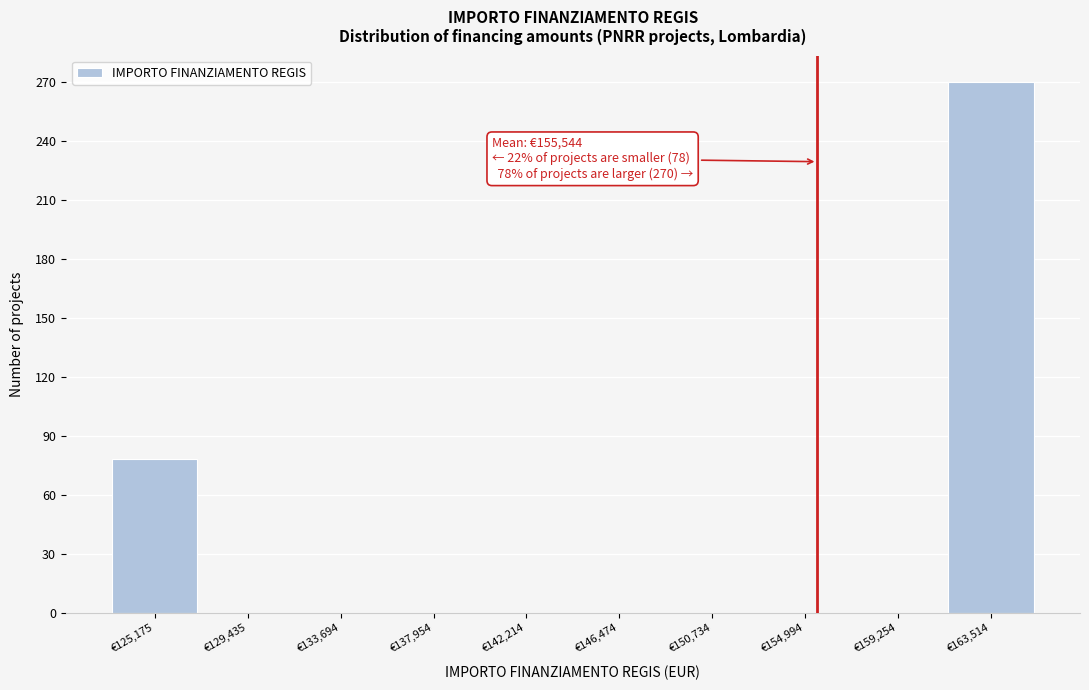

Over which range of the x-axis is the bar tallest?

161500 to 165500